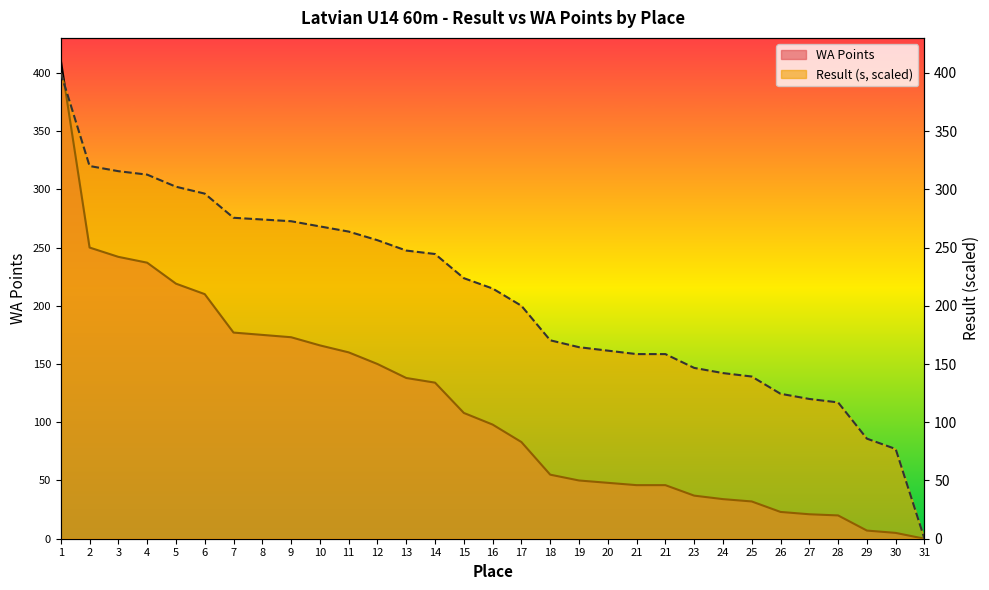

Read the WA Points value at 11.

160.0